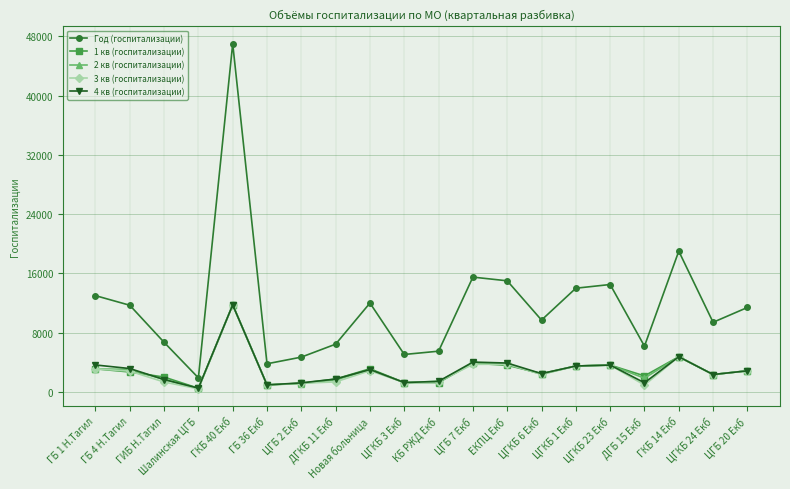

Which series has the largest total across all categories?

Год (госпитализации)